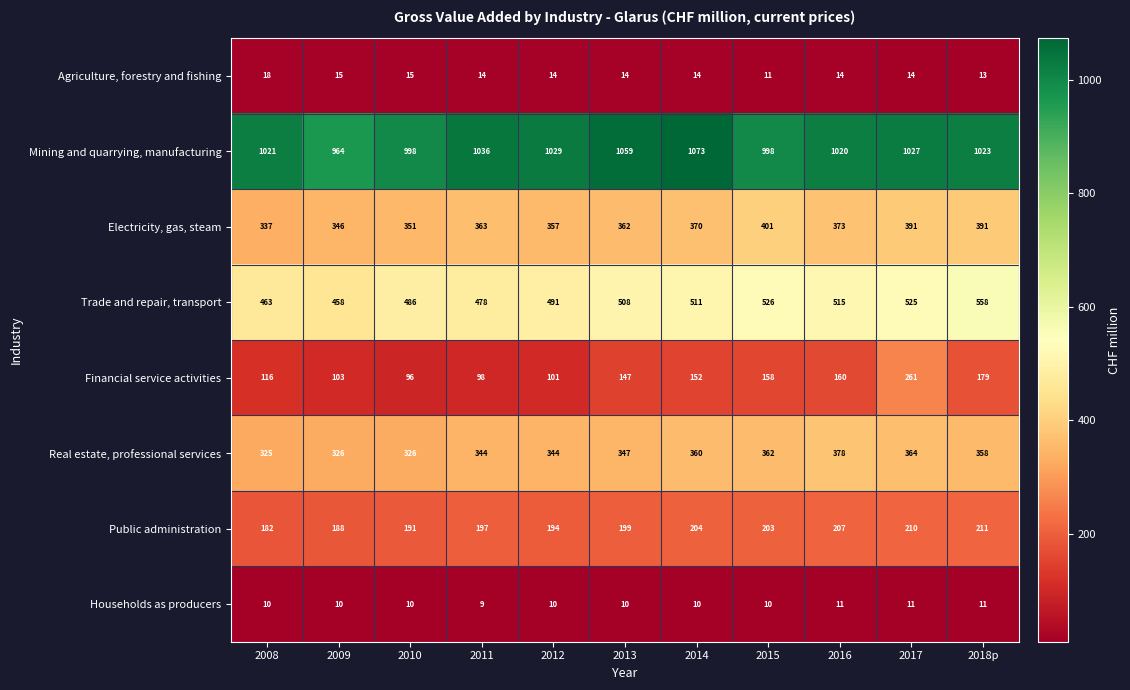

What is the average value of the Mining and quarrying, manufacturing series?

1023